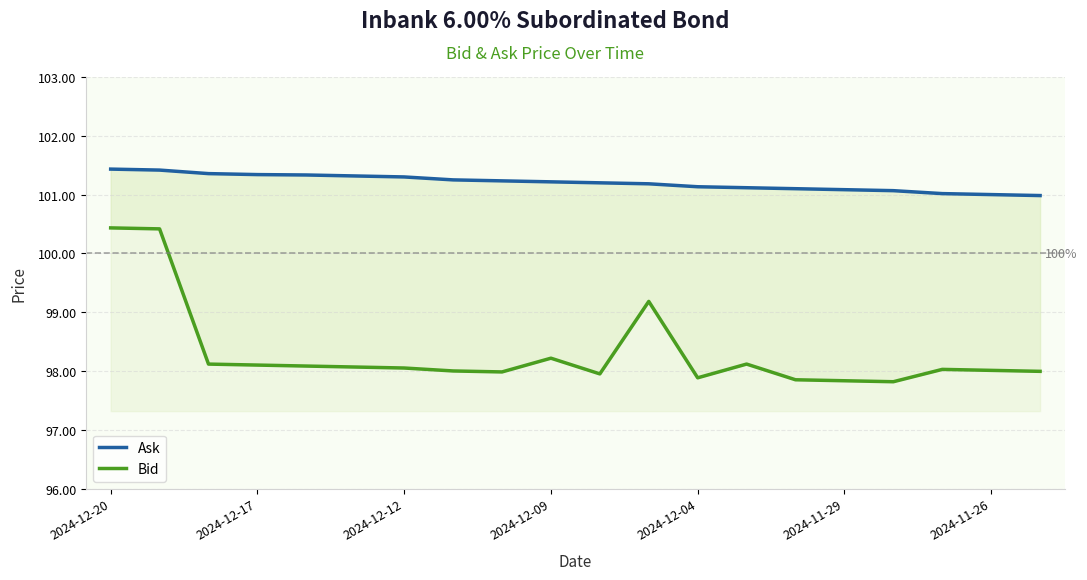

Which category has the lowest value in the Ask series?

19